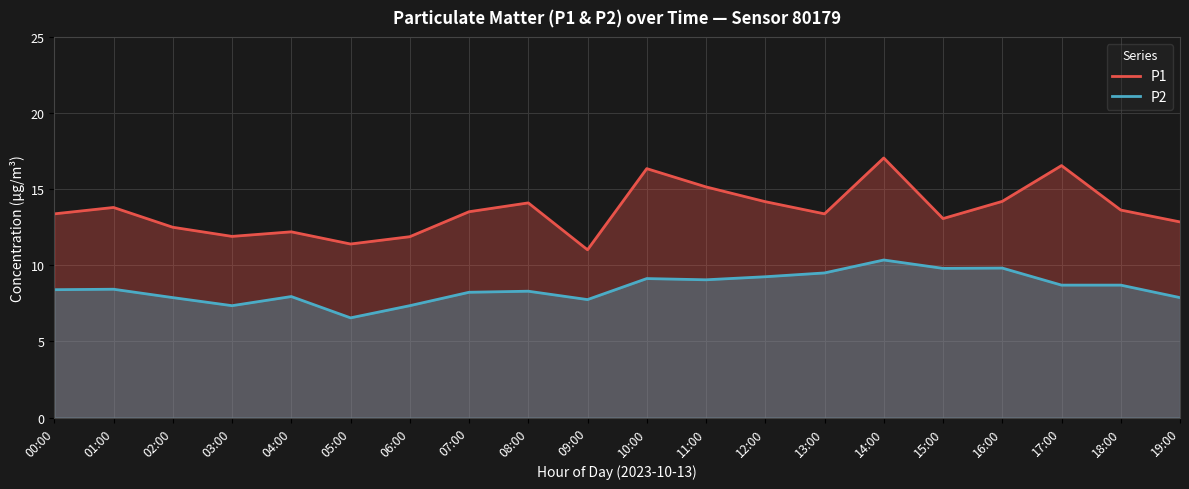

Read the P1 value at 19:00.

12.8